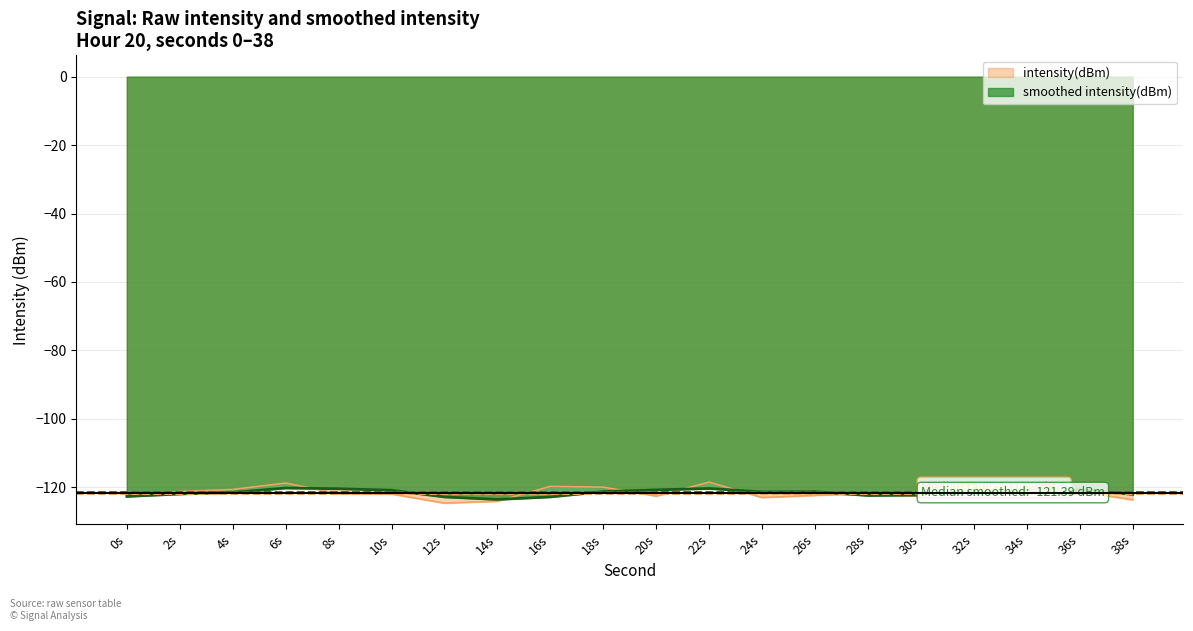

What is the smallest value displayed?

-124.7